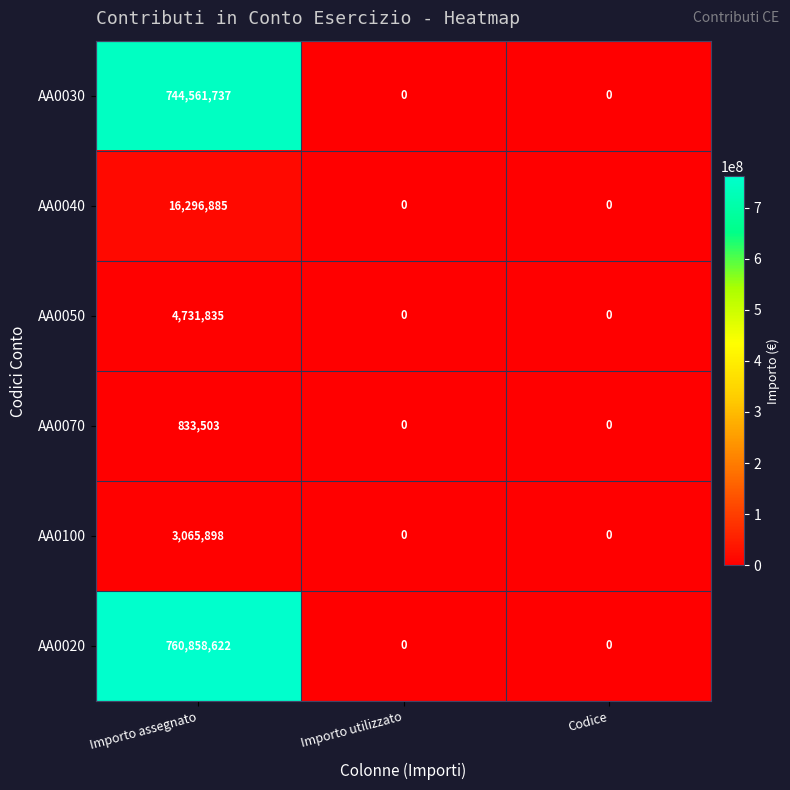

What is the total value across all series at Importo assegnato?

1530348480